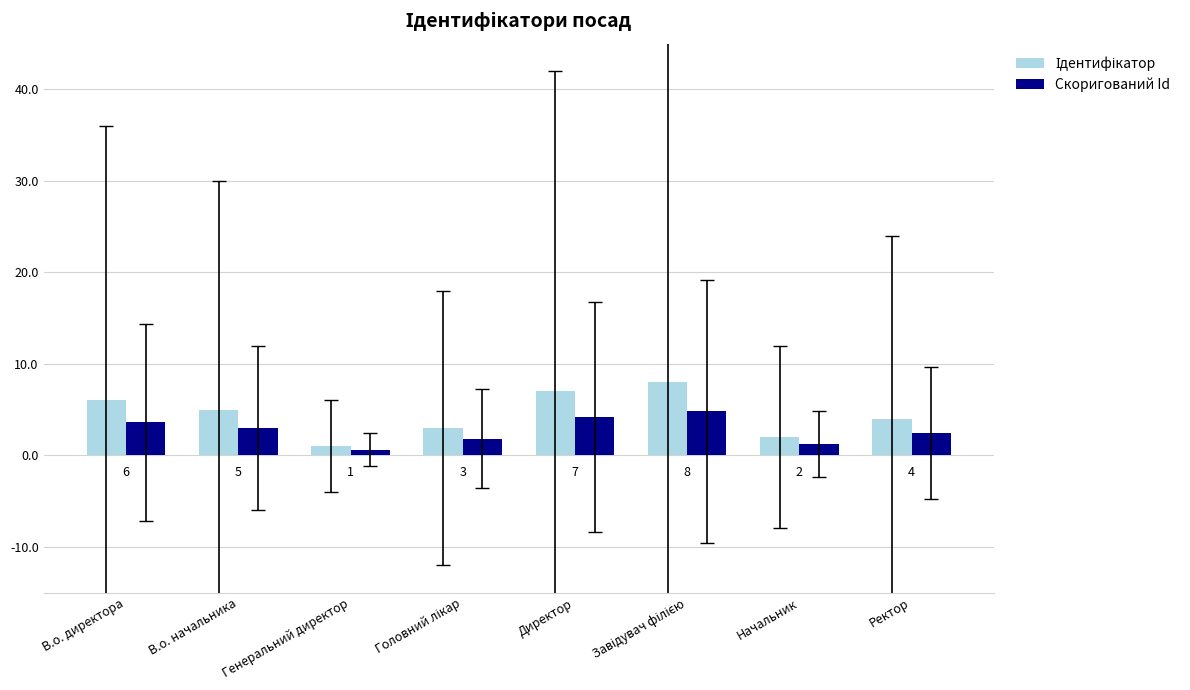

At which label does Скоригований Id first exceed 3?

В.о. директора